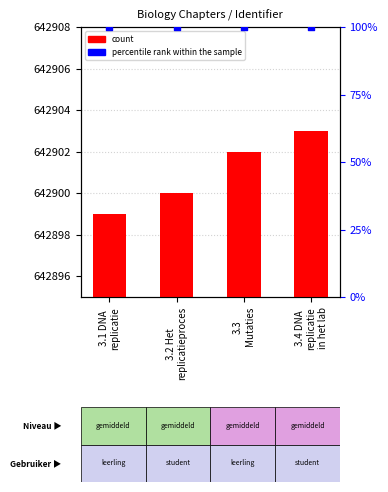

Which series contains the lowest Y value?

percentile rank within the sample